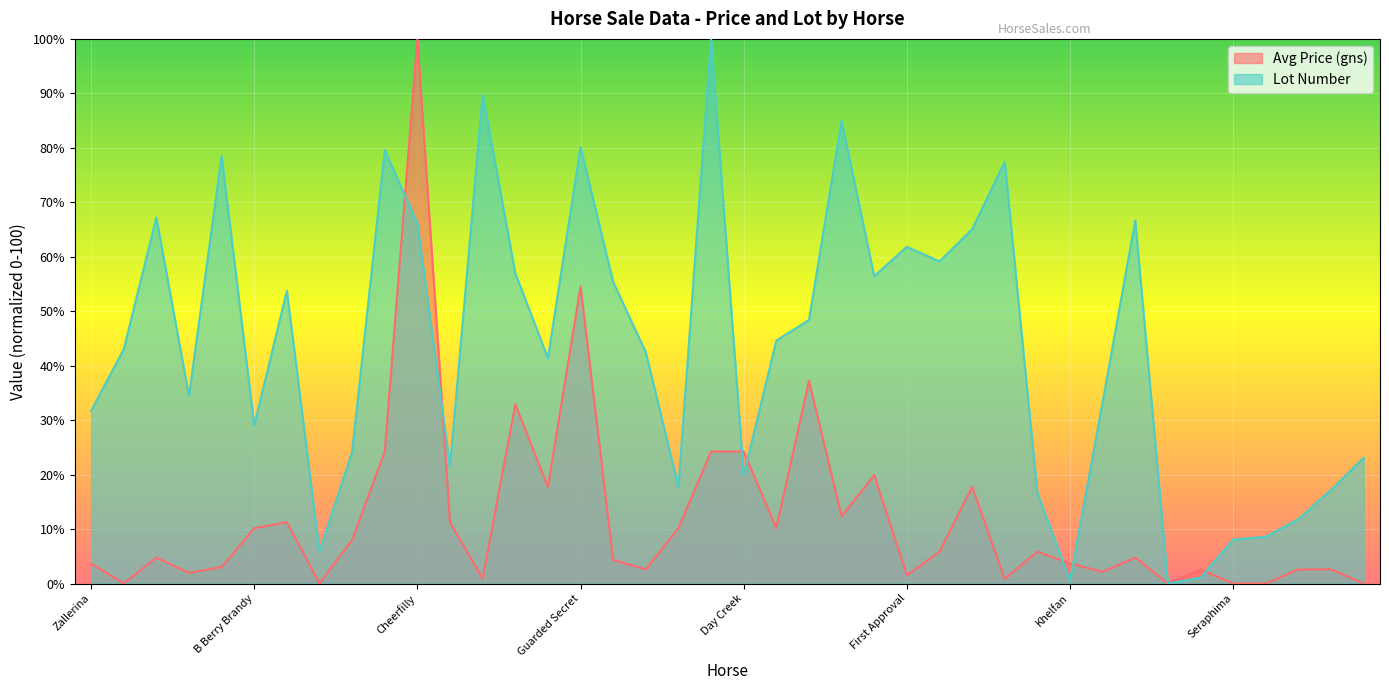

What is the total value across all series at Parion?

97.3